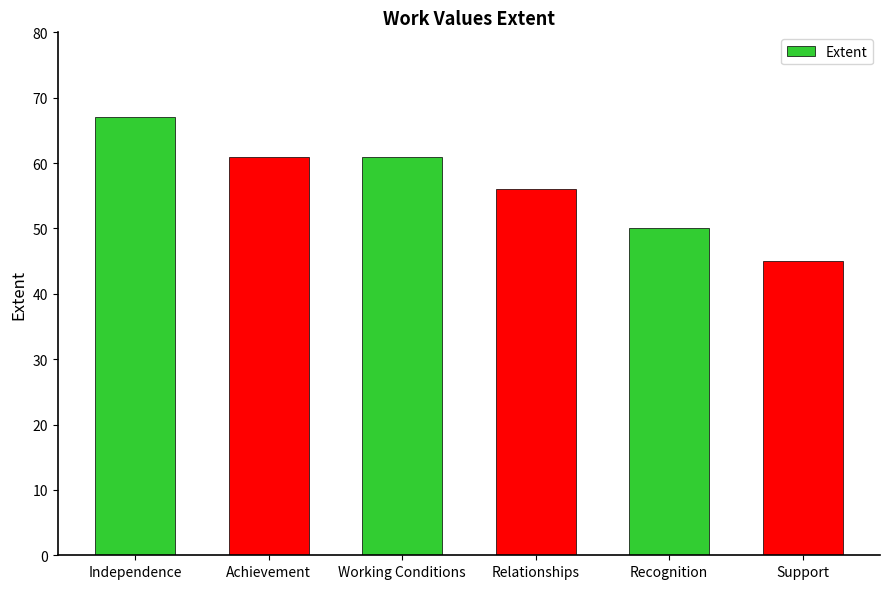

Reading right to left, list all the values displayed in this chart.

45	50	56	61	61	67